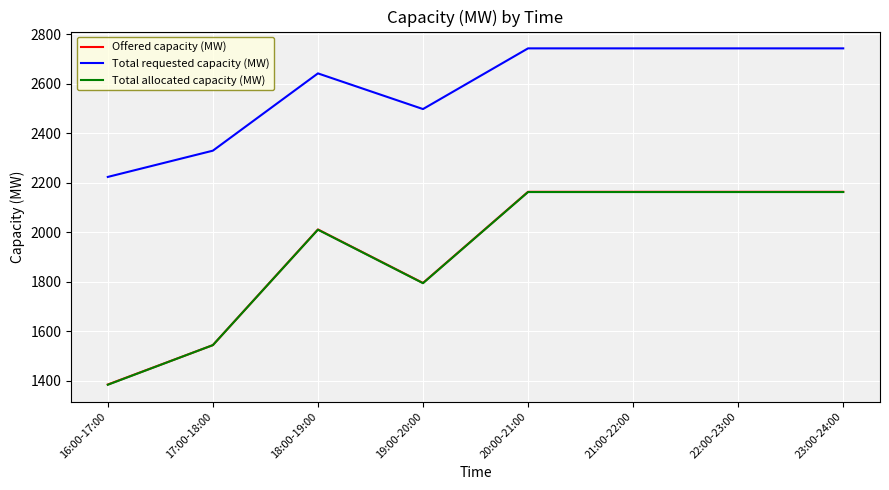

What is the average value of the Total requested capacity (MW) series?

2582